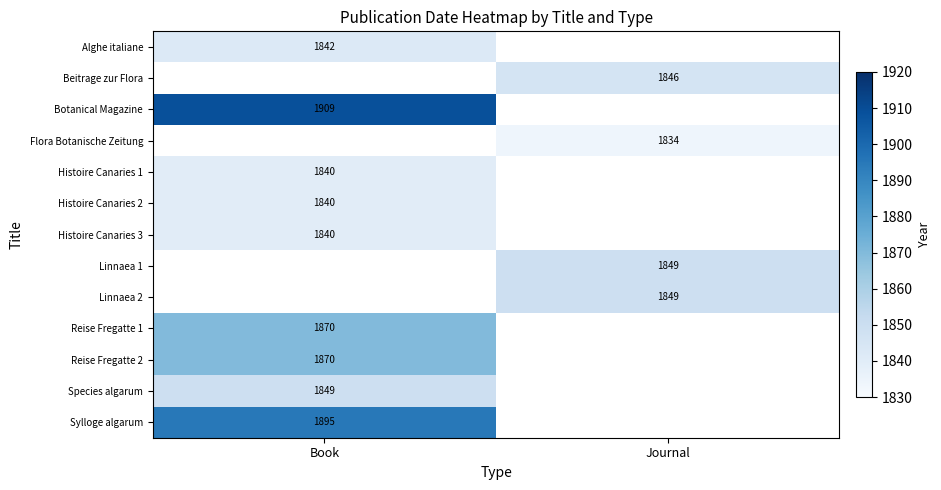

The value of Alghe italiane at Book is 1842. True or false?

True